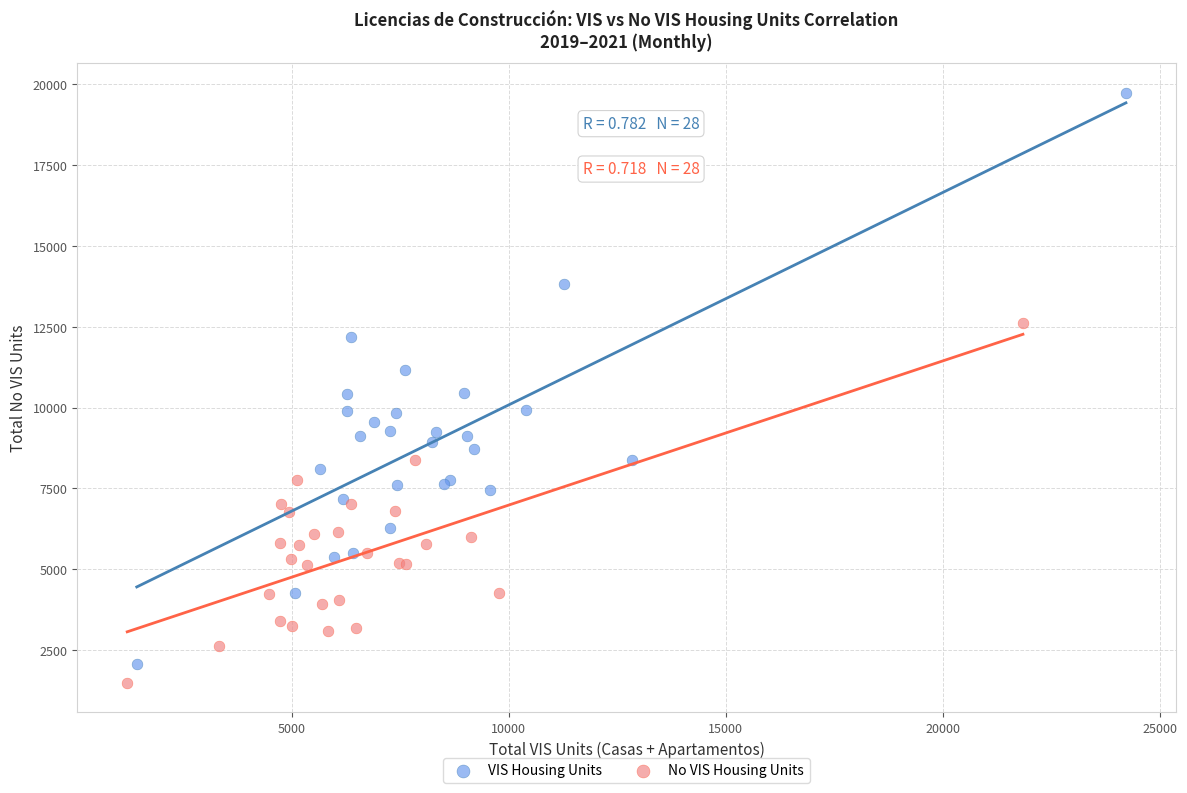

Which series has the widest spread of Y values?

VIS Housing Units